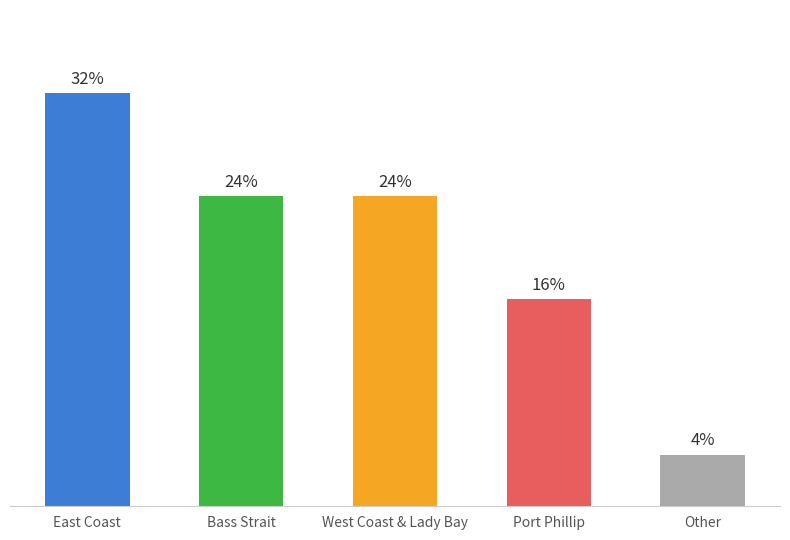

What is the label of the 4th bar from the right?

Bass Strait